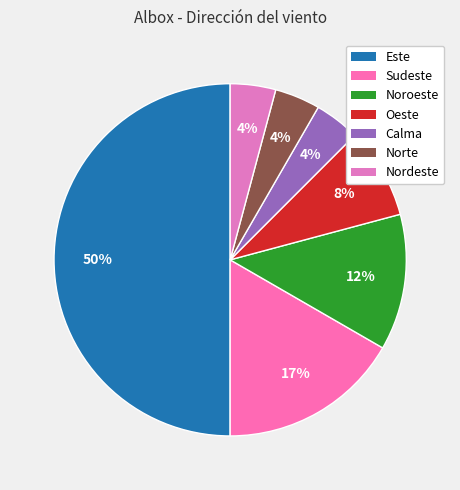

Between Oeste and Norte, which is larger?

Oeste